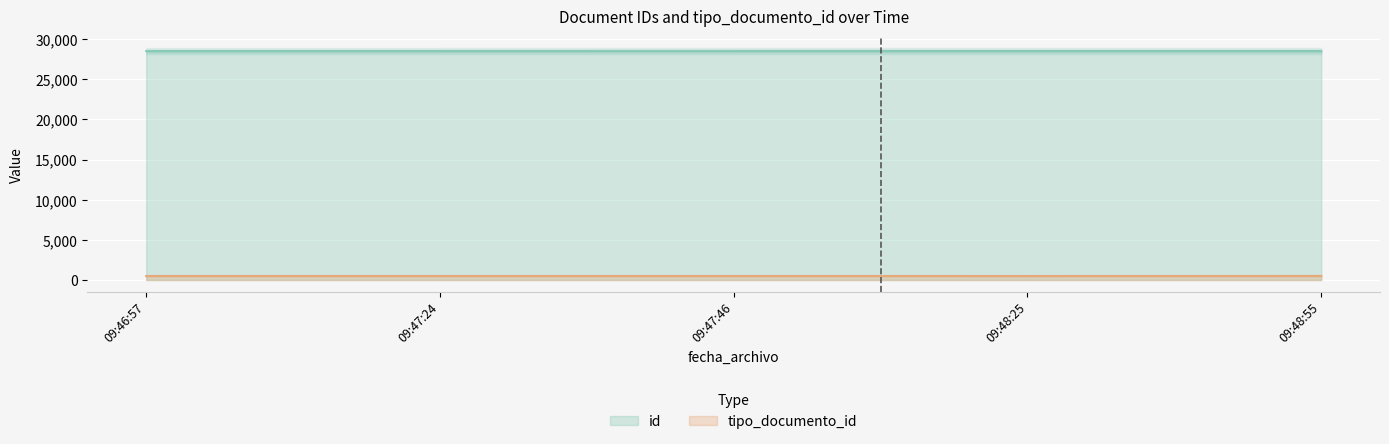

Is it true that id equals 28511 at 09:46:57?

True